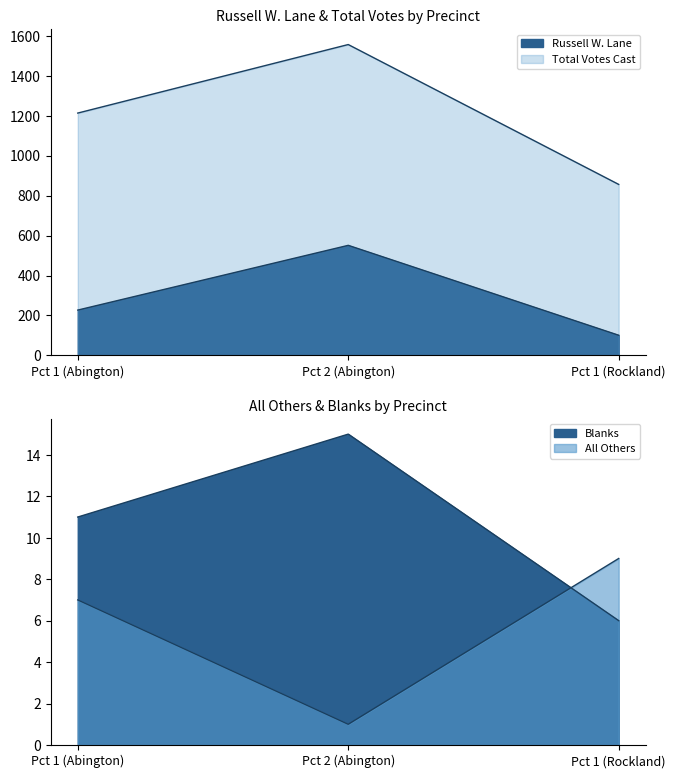

At which label is All Others closest to 5?

Pct 1 (Abington)